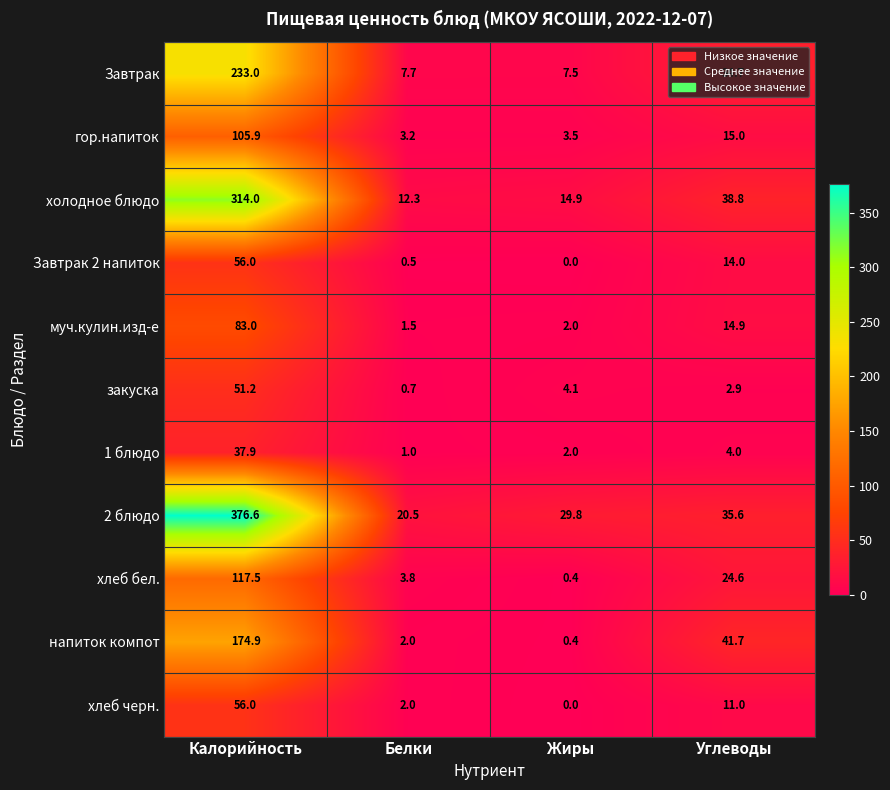

How many distinct data groups are displayed?

11